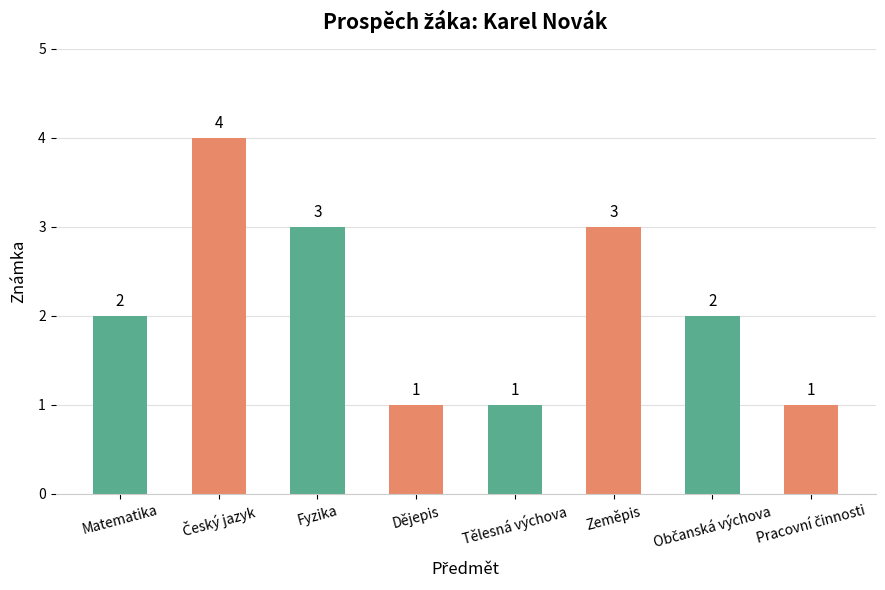

What is the value of the 8th bar from the left?

1